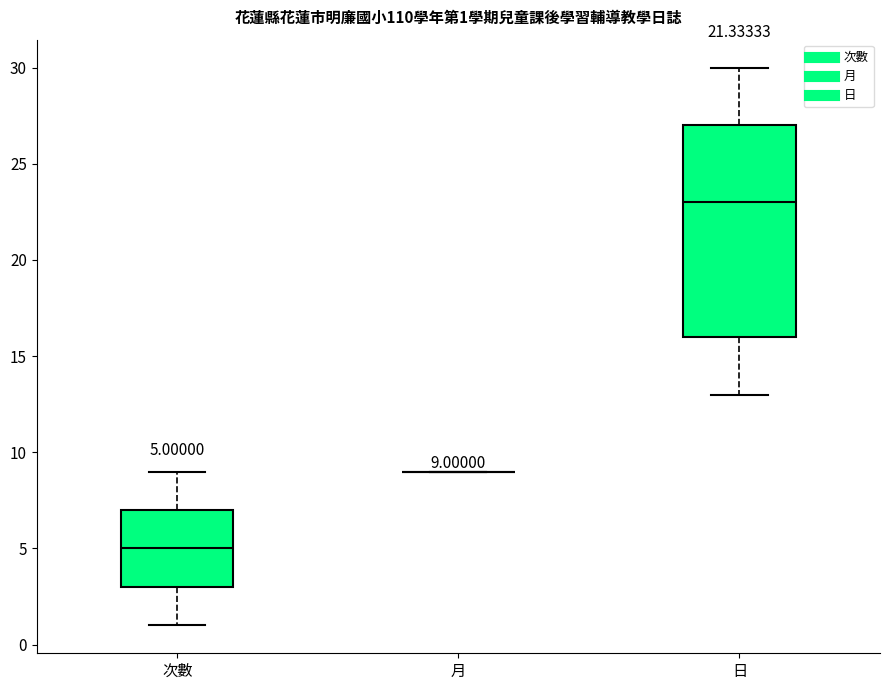

Comparing the boxes themselves (not the whiskers), which one is the tallest?

日